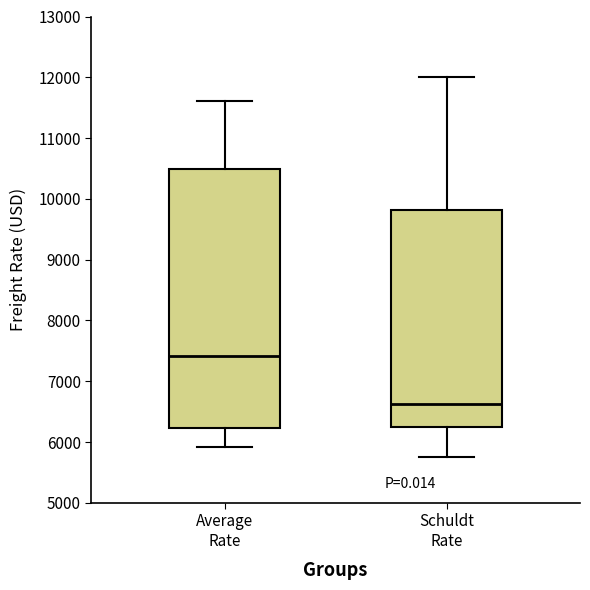

Comparing the boxes themselves (not the whiskers), which one is the tallest?

Average Rate